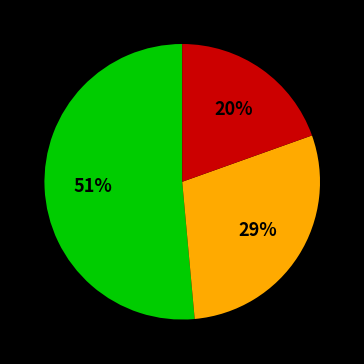

Is there a majority slice in this chart?

Yes